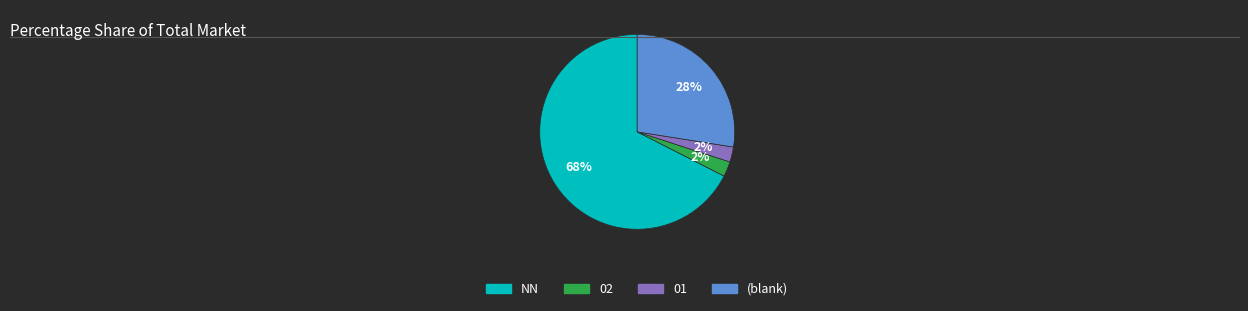

Does any single category account for the majority?

Yes